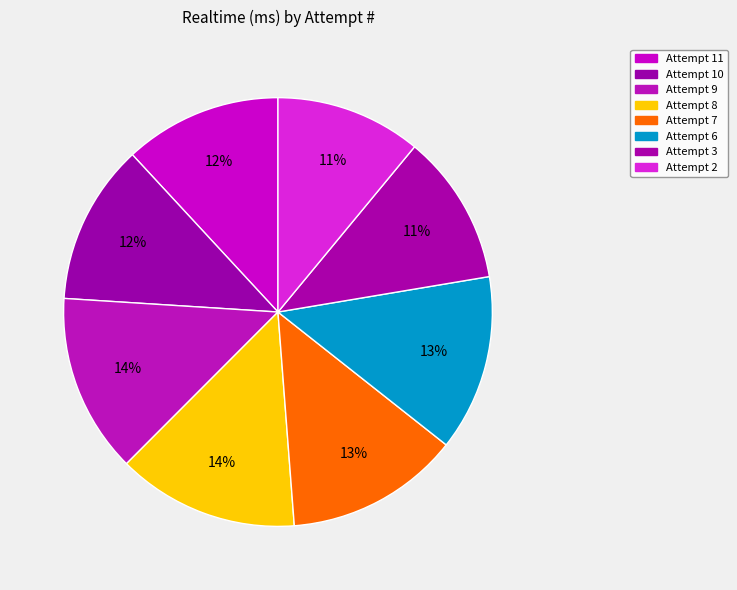

Rank the categories by value from lowest to highest.

Attempt 2, Attempt 3, Attempt 11, Attempt 10, Attempt 7, Attempt 6, Attempt 9, Attempt 8